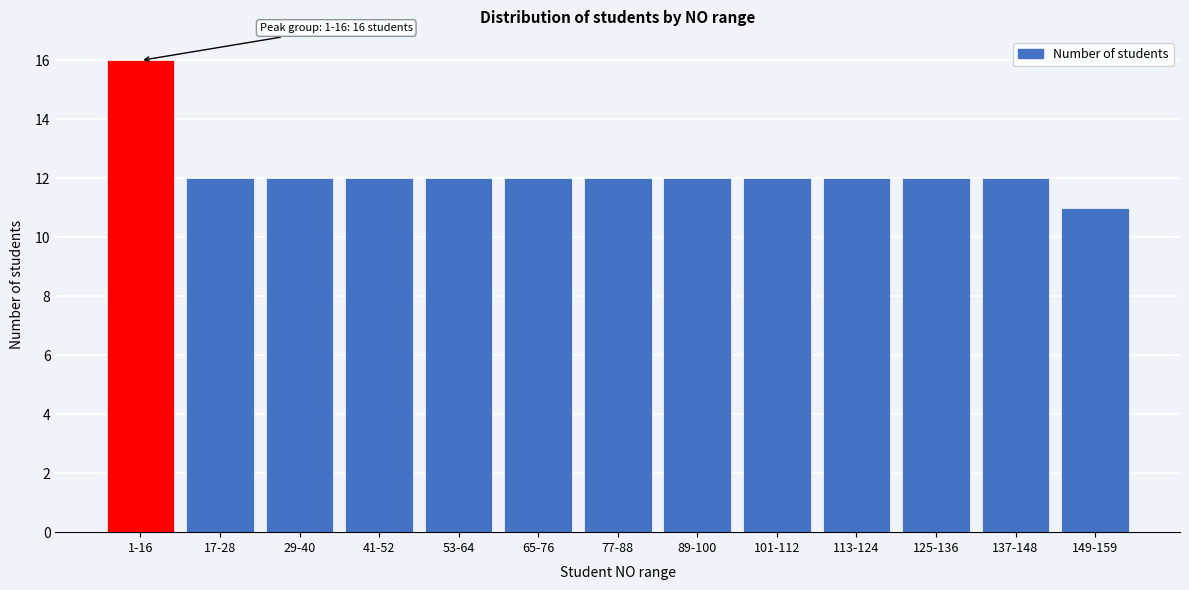

Reading left to right, what are all the values shown in this chart?

16	12	12	12	12	12	12	12	12	12	12	12	11